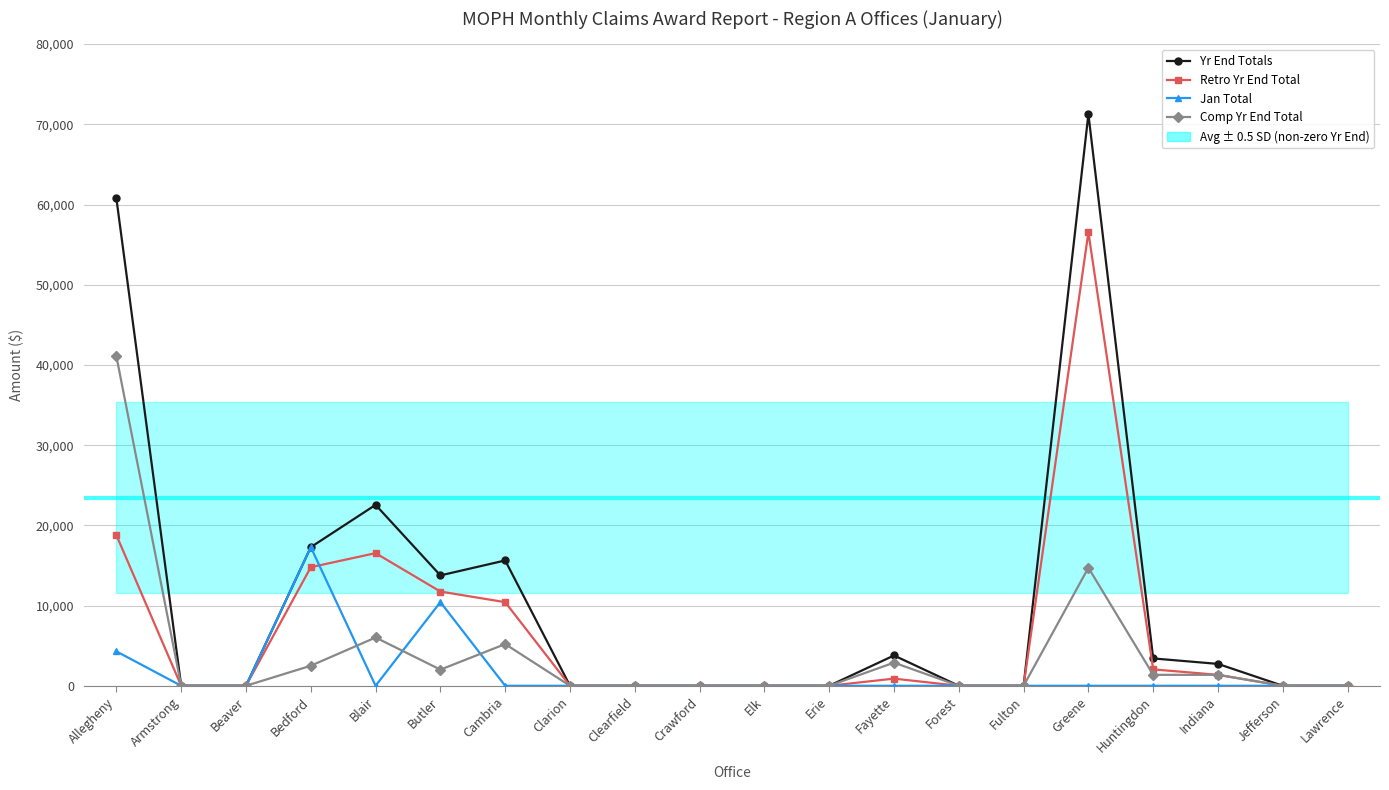

How many data points does each series have?

20